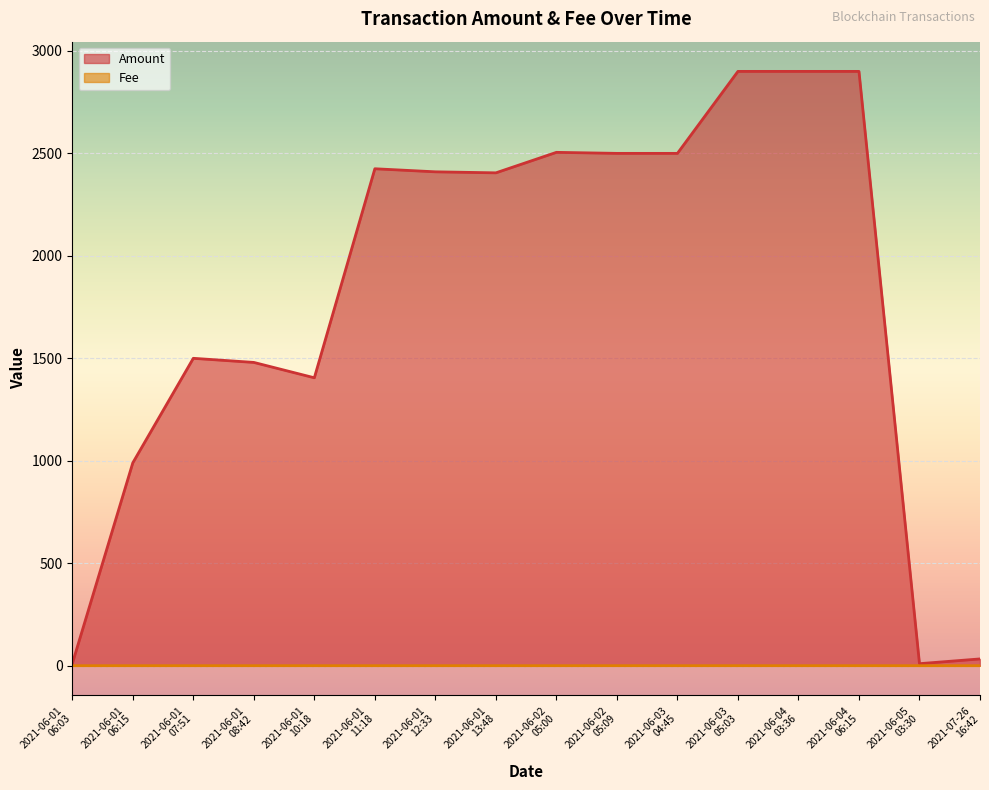

What is the value of the Amount point at the 15th from the left?

10.0